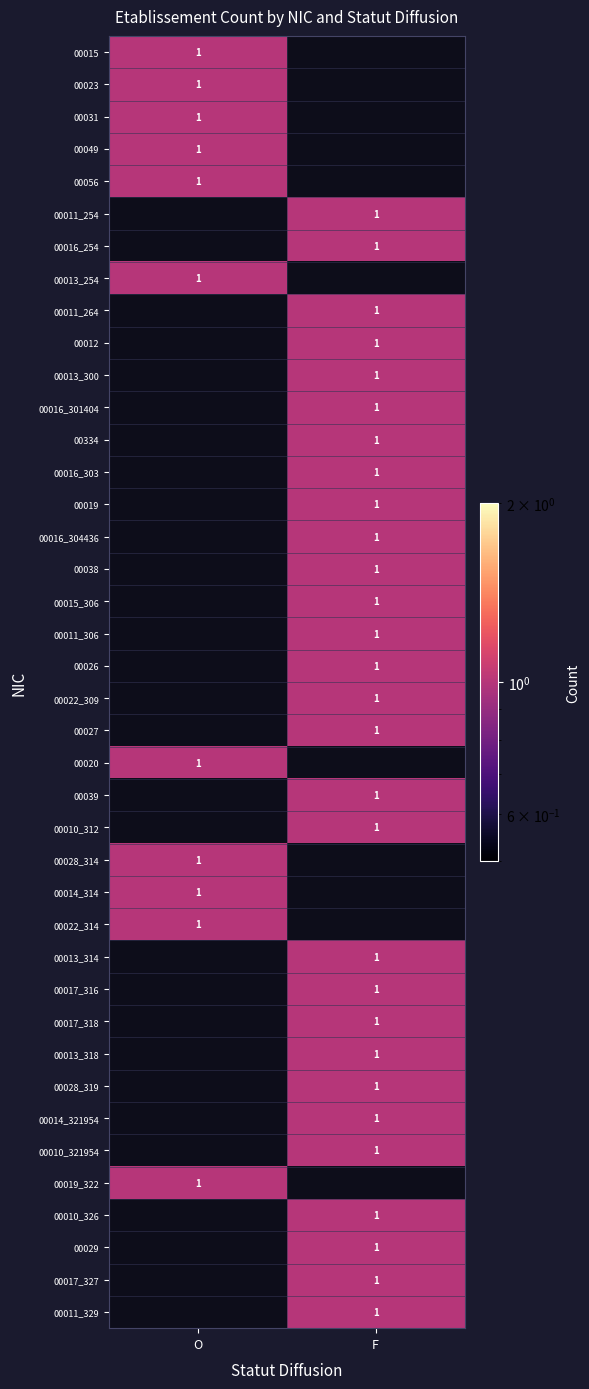

What is the spread (max minus min) of values at F?

1